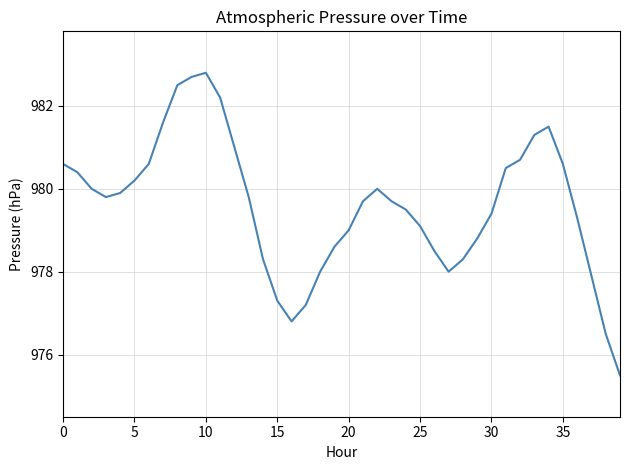

What is the smallest value displayed?

975.5